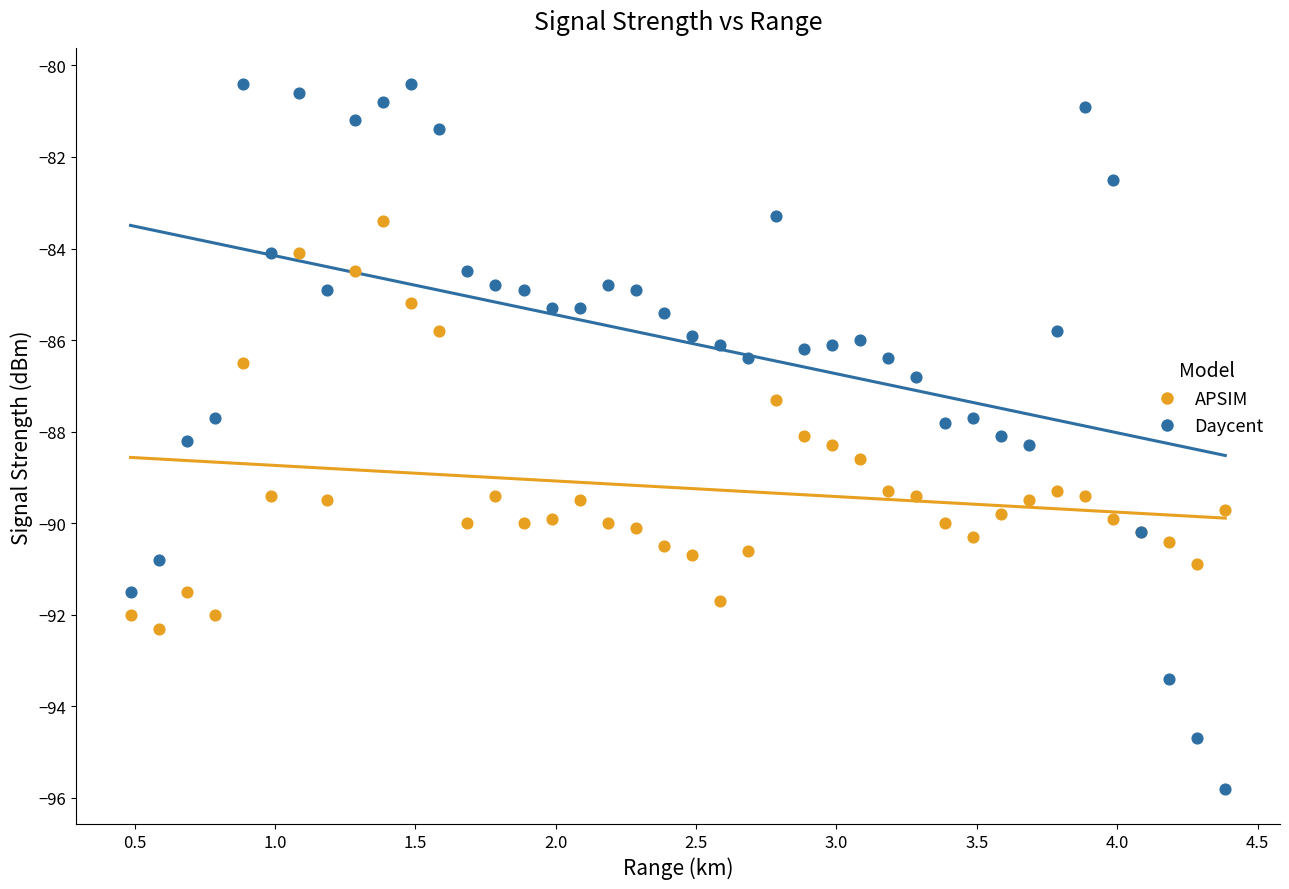

Which series contains the highest Y value?

Daycent